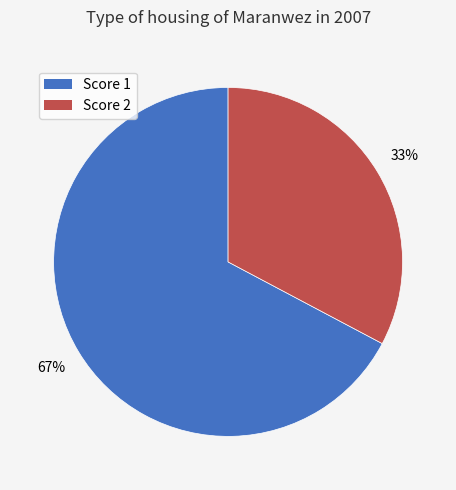

Is there a majority slice in this chart?

Yes